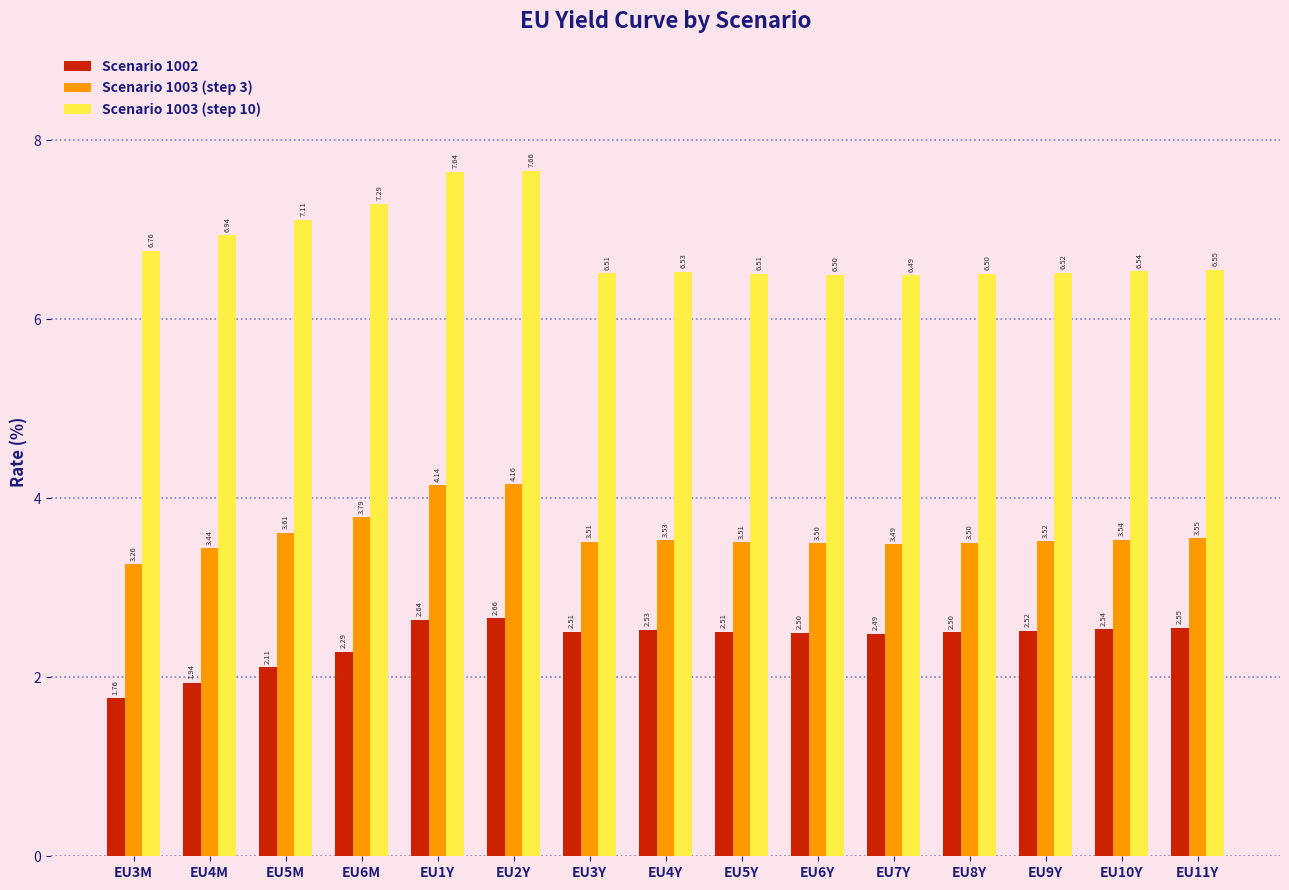

Is it true that Scenario 1003 (step 10) equals 6.5 at EU9Y?

True